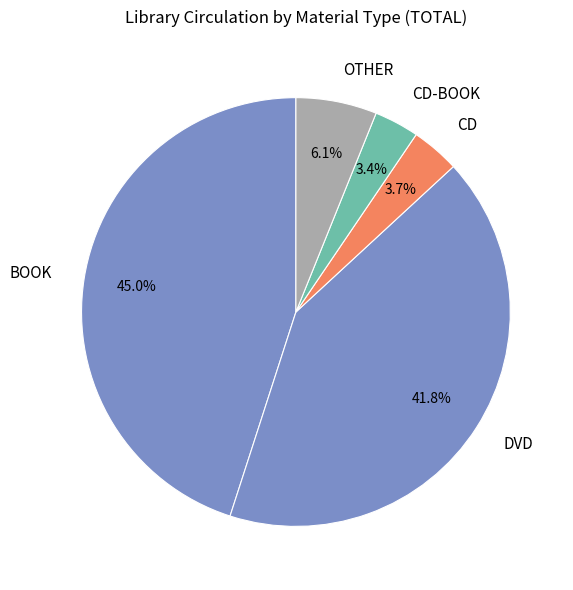

Which category has the biggest portion of the pie?

BOOK